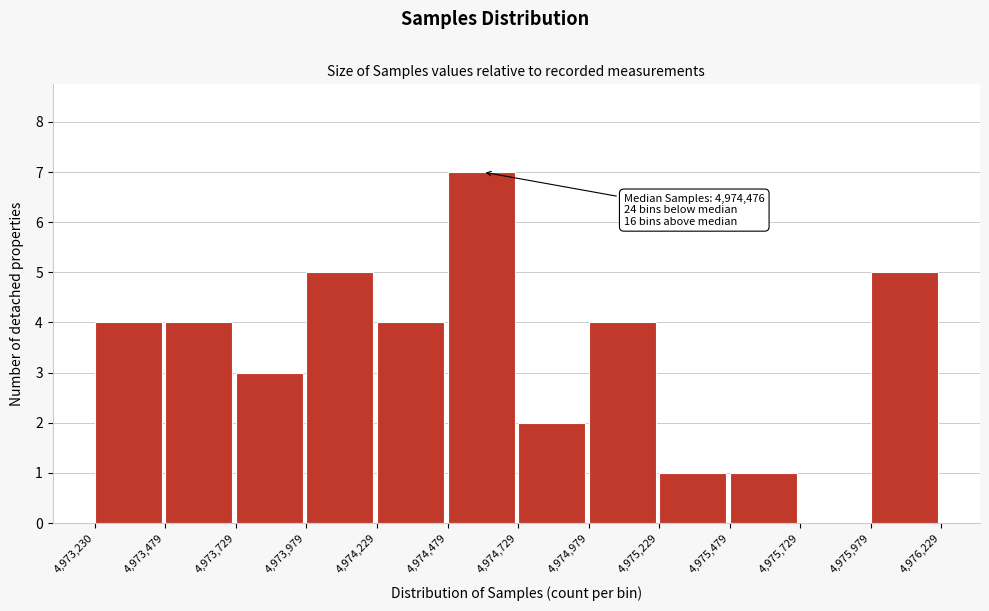

Which range on the x-axis has the tallest bar?

4,974,479 to 4,974,729